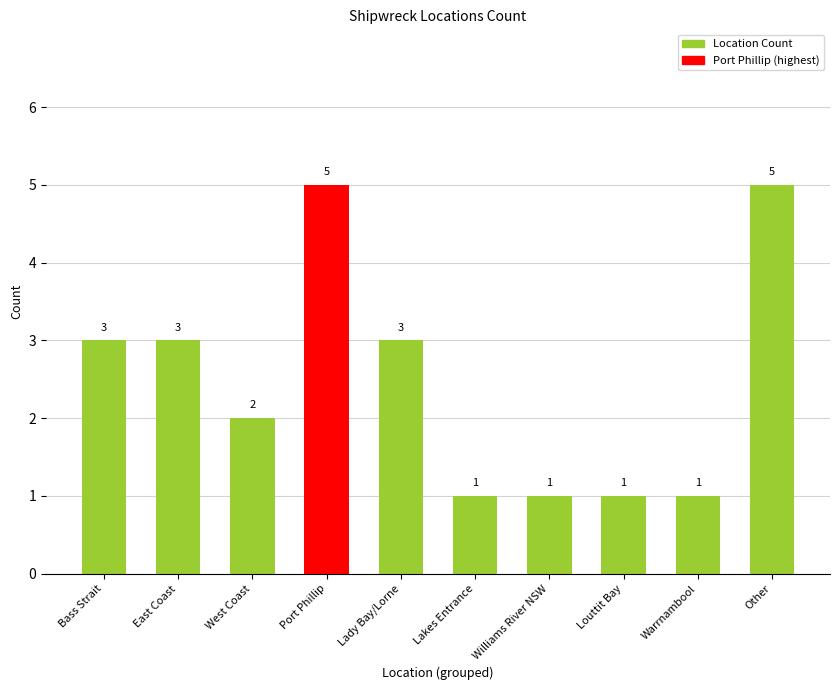

How many distinct data groups are displayed?

1